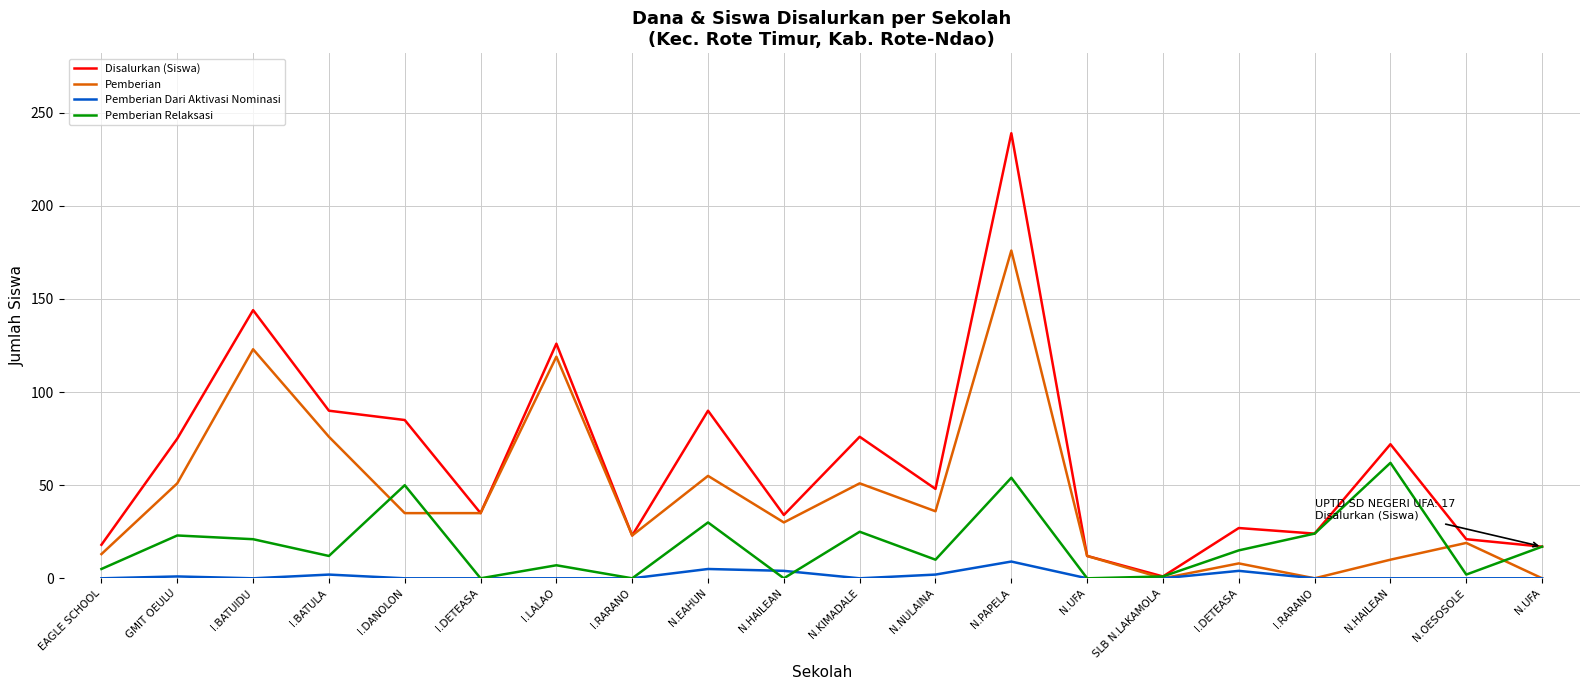

What are all the series names shown in the legend?

Disalurkan (Siswa), Pemberian, Pemberian Dari Aktivasi Nominasi, Pemberian Relaksasi